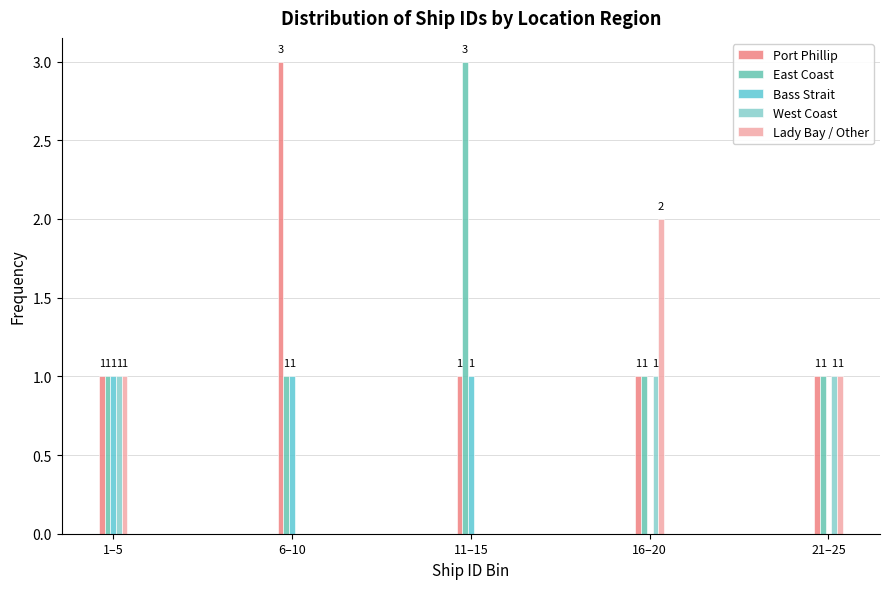

How many groups of bars are there?

5